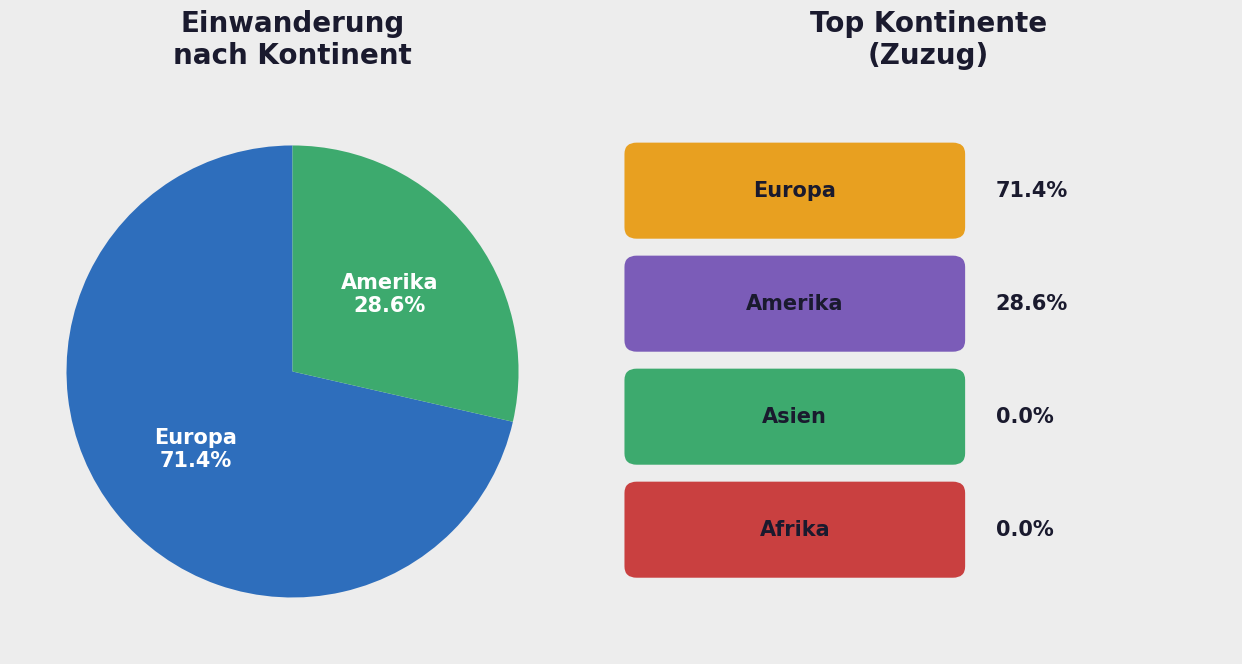

Is there a majority slice in this chart?

Yes